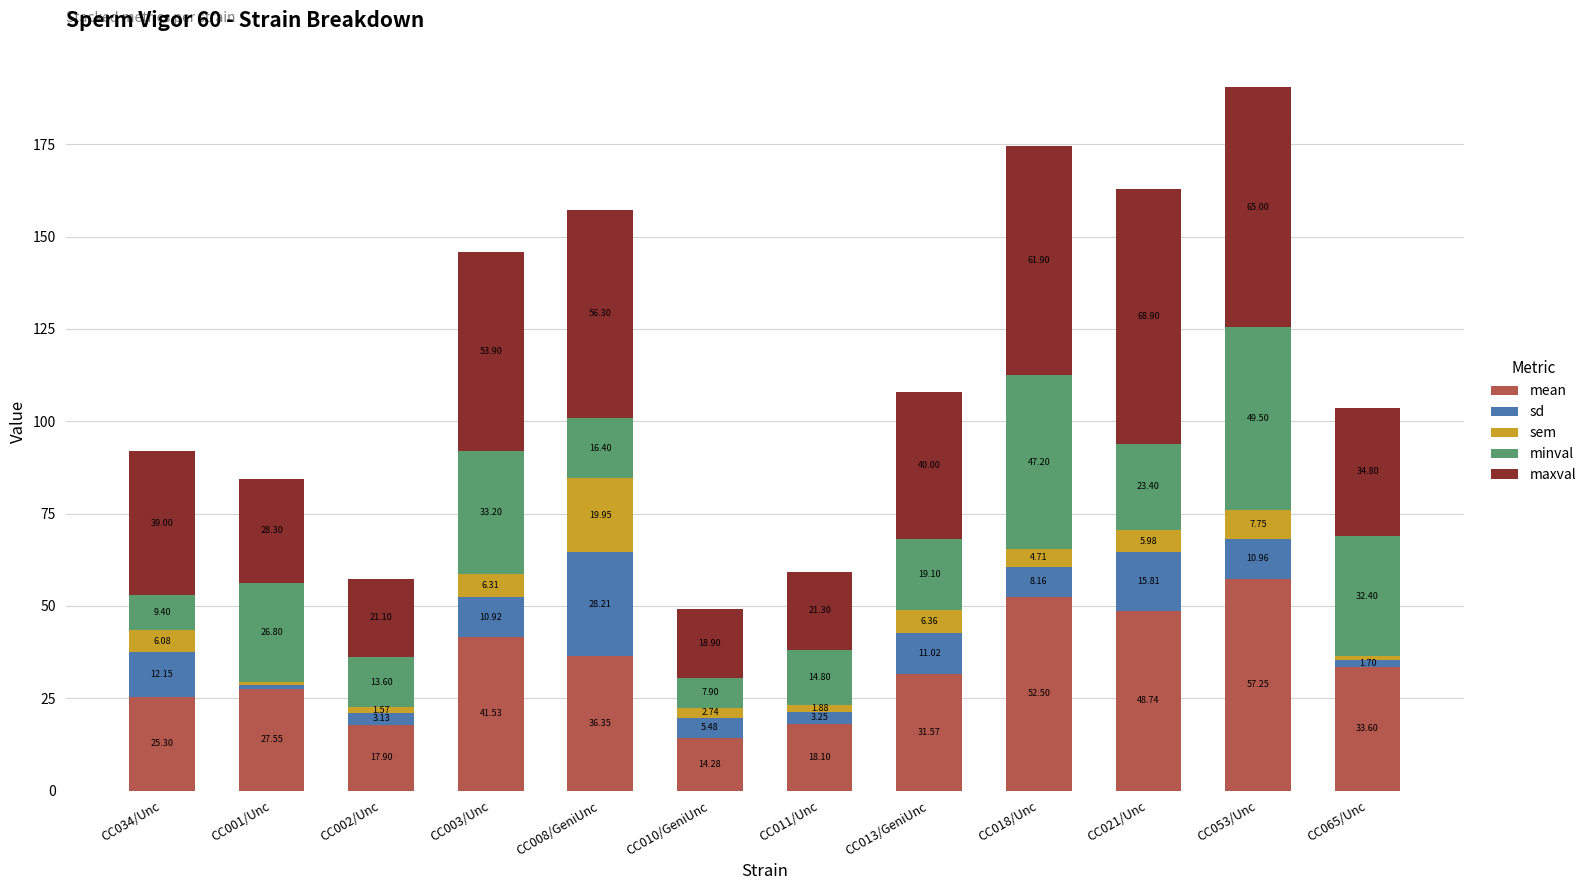

How many bars are there in total?

12